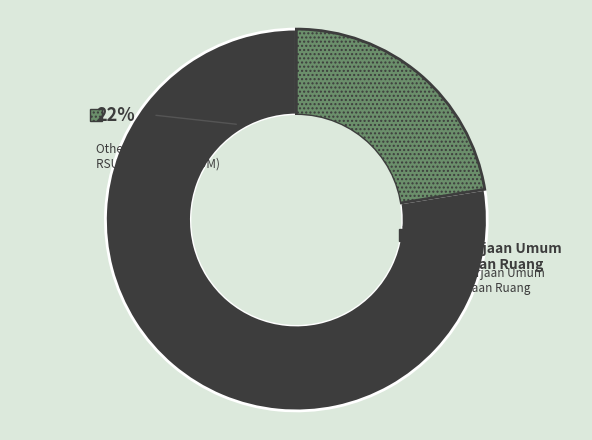

Does Dinas Pekerjaan Umum dan Penataan Ruang account for over 50% of the chart?

Yes